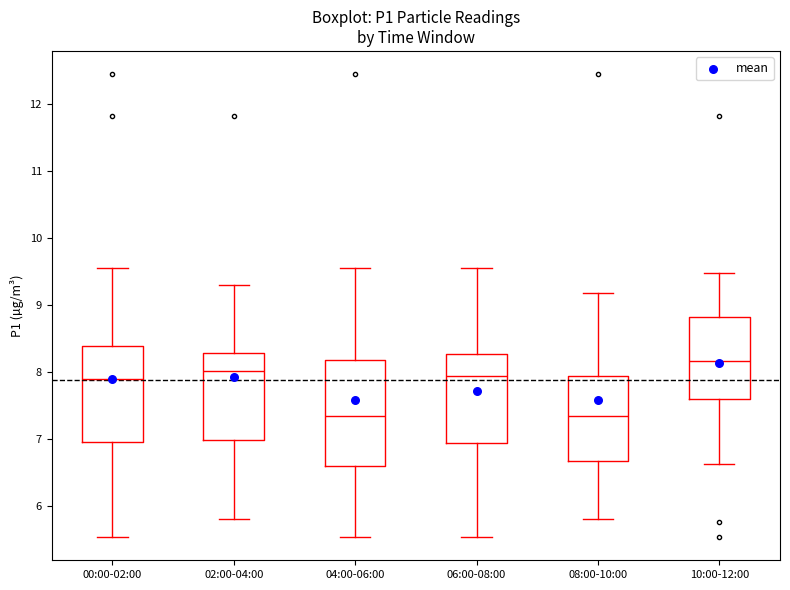

Which box is the tallest, from its lower edge to its upper edge?

04:00-06:00